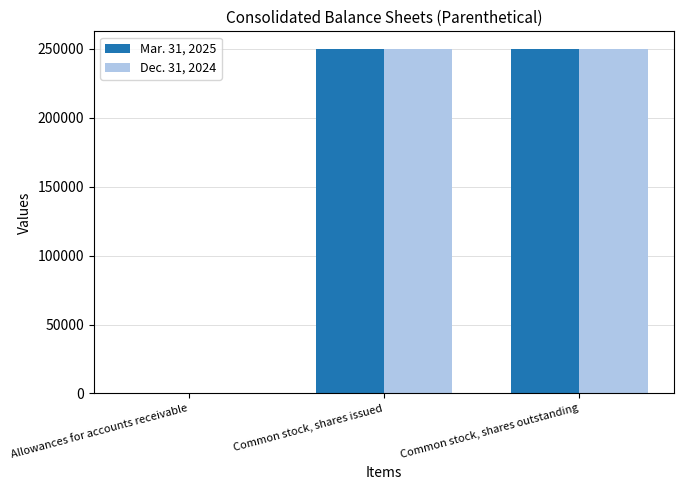

What is the sum of the Dec. 31, 2024 values at Allowances for accounts receivable and Common stock, shares issued?

249761